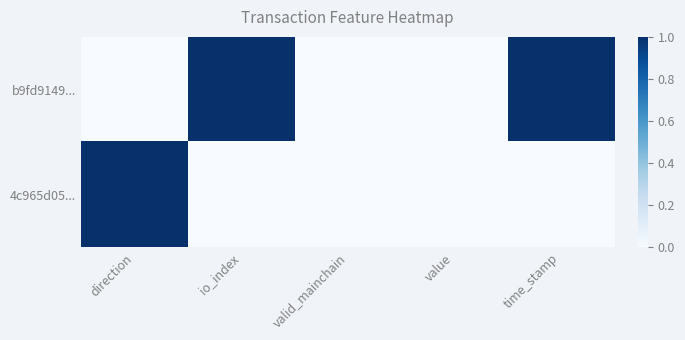

Reading left to right, transcribe all the data shown in this chart.

b9fd9149...: direction=0	io_index=1	valid_mainchain=0	value=0	time_stamp=1
4c965d05...: direction=1	io_index=0	valid_mainchain=0	value=0	time_stamp=0